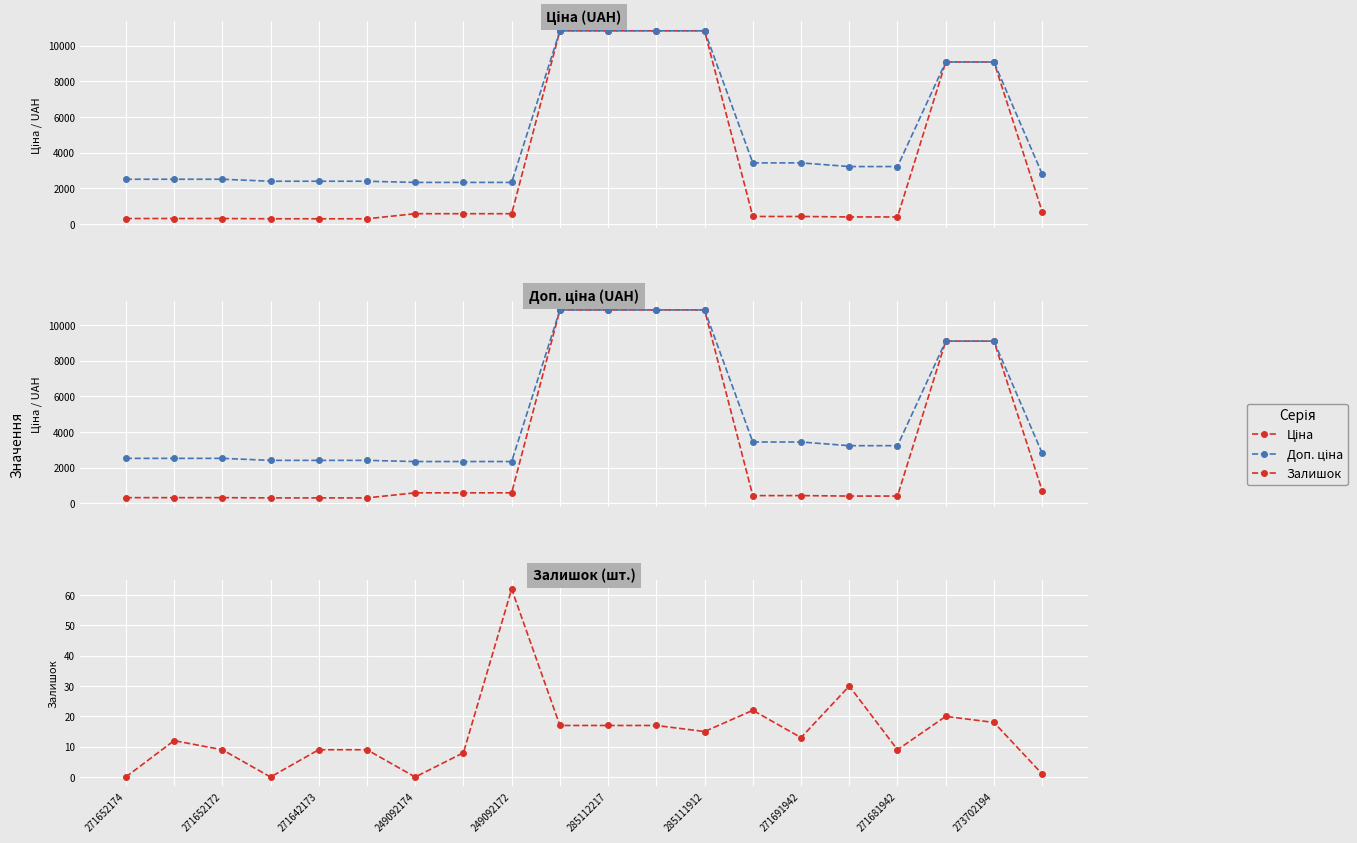

The Залишок series shows 15.0 at 285111912. True or false?

True